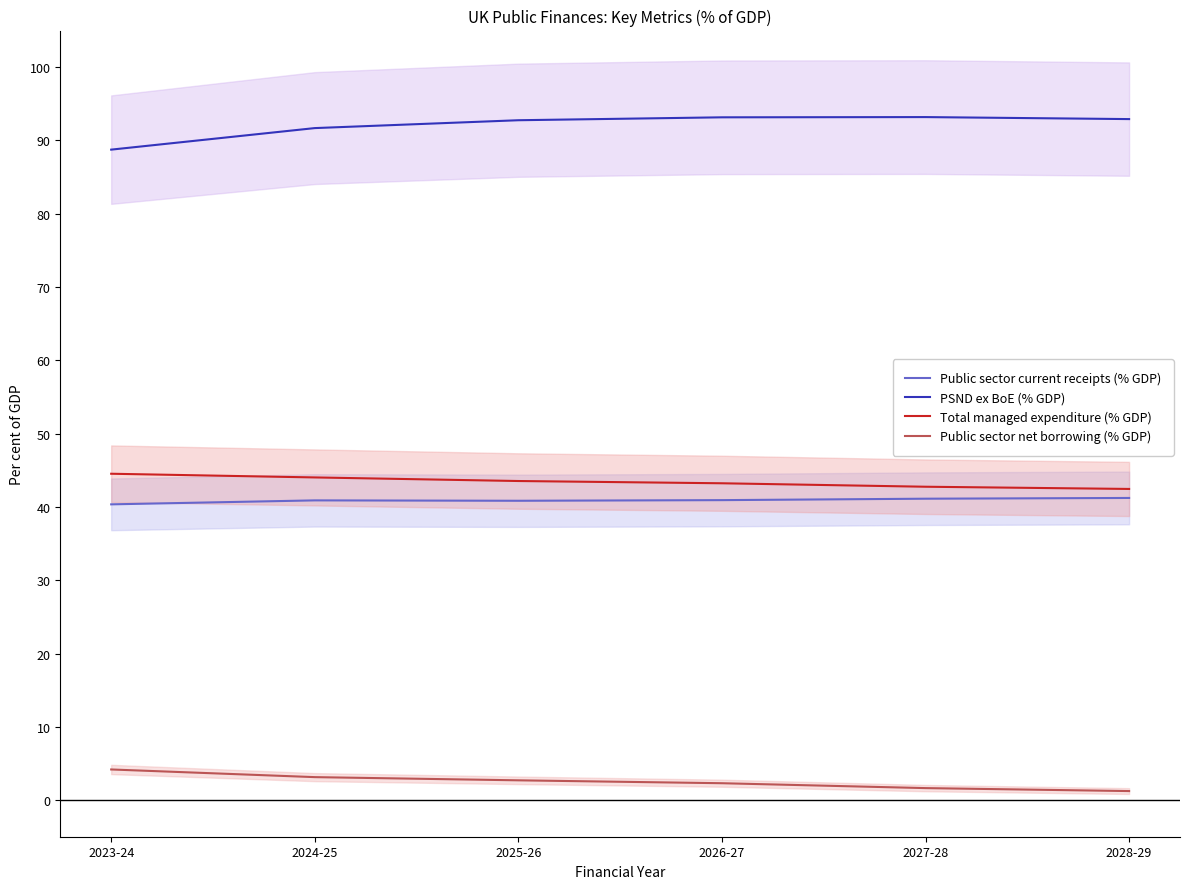

At which label is Public sector net borrowing (% GDP) closest to 2?

2026-27